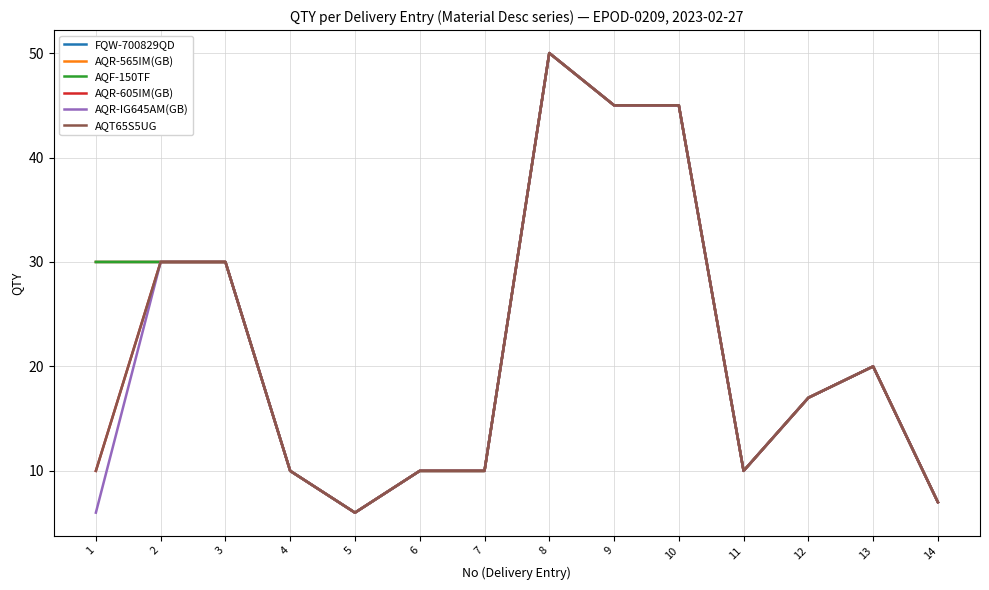

At how many categories does at least one series exceed 23?

6